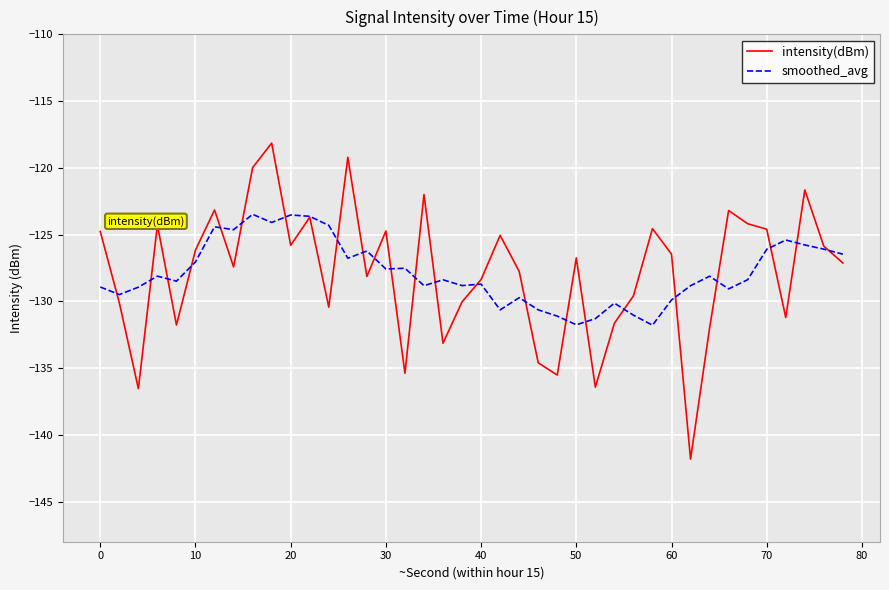

Which series has the widest spread of values?

intensity(dBm)